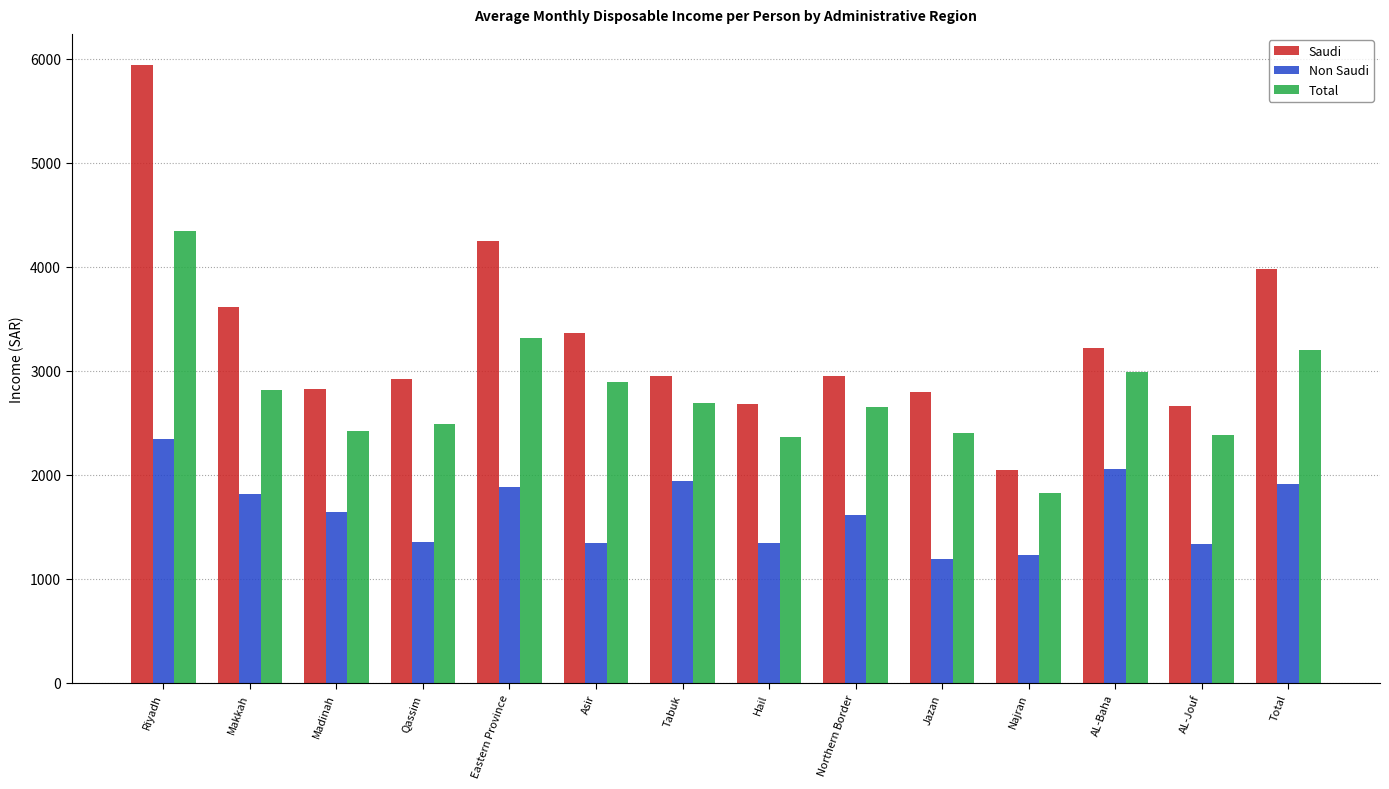

What is the lowest value of the Non Saudi series?

1195